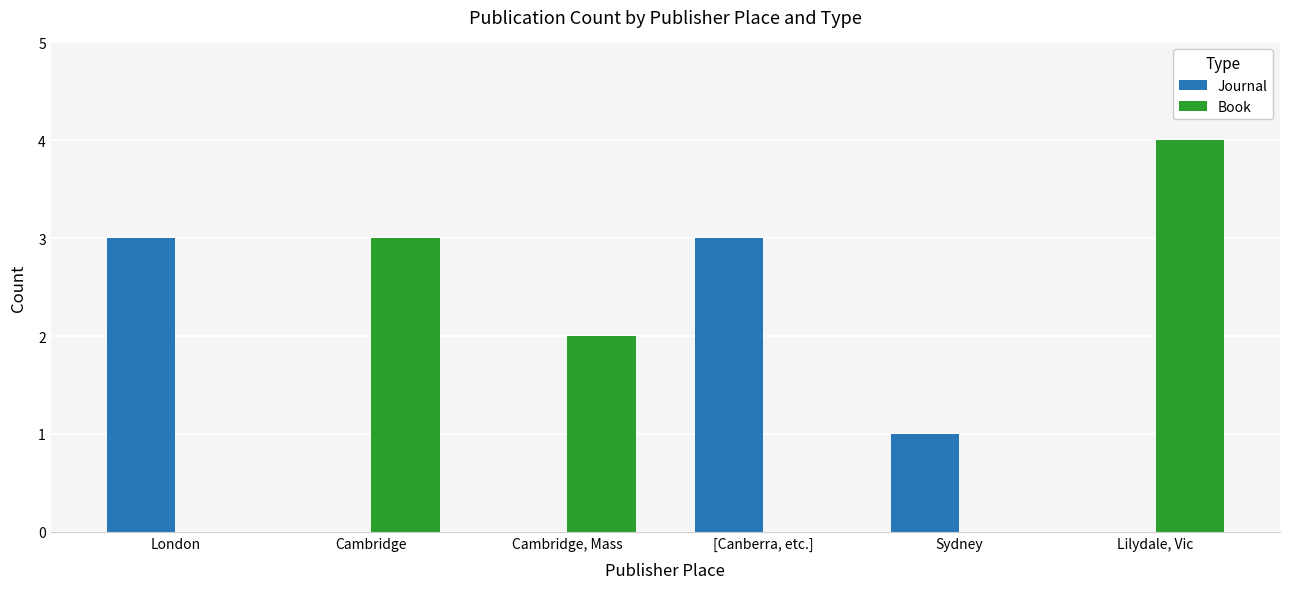

At which category is the sum across all series the highest?

Lilydale, Vic